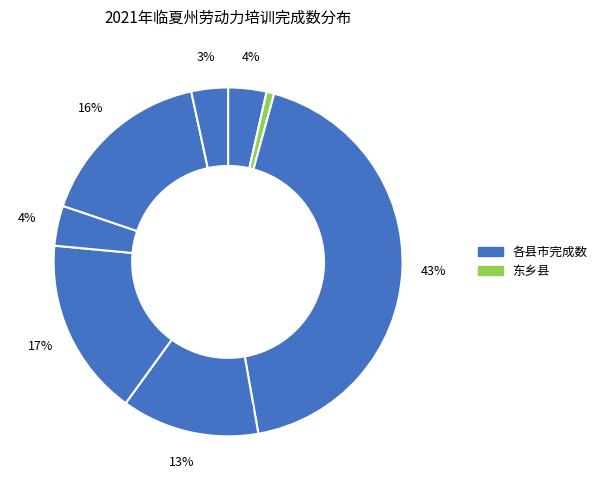

How many slices are in this pie chart?

8